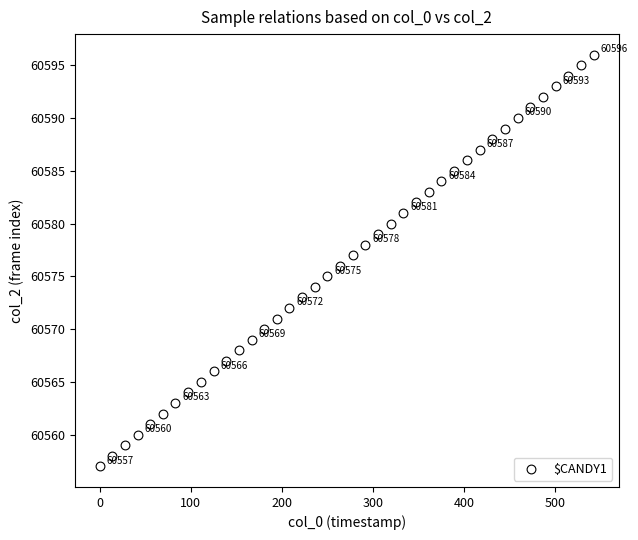

What is the range of Y values (max minus min)?

39